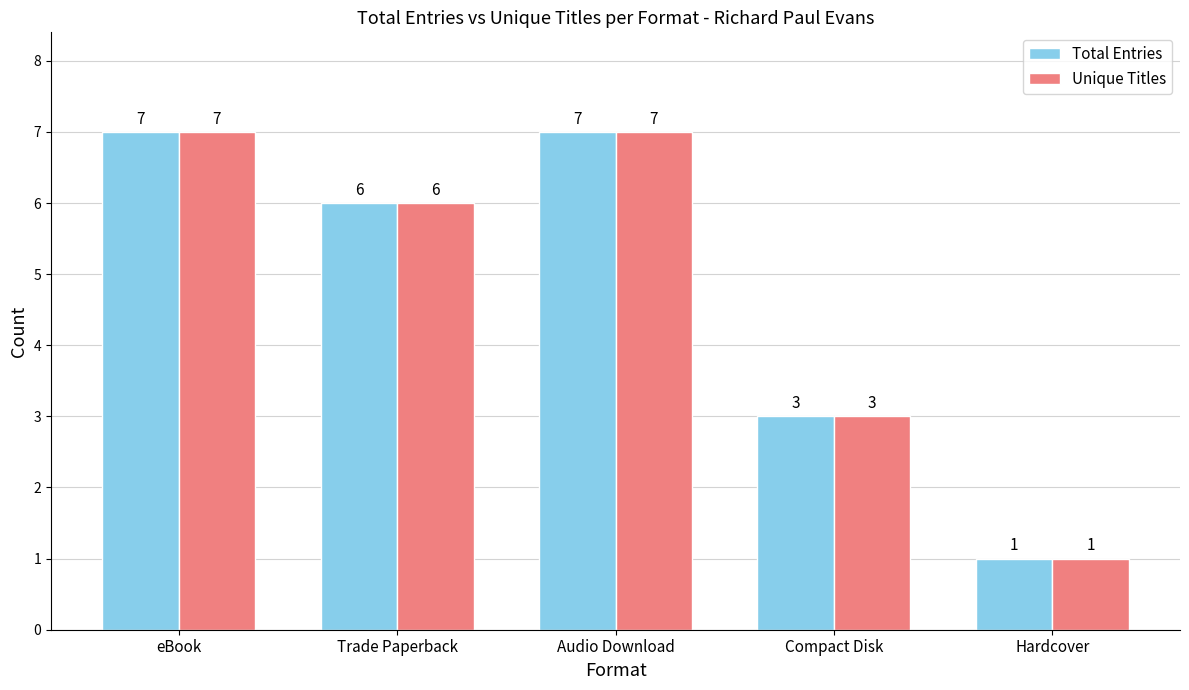

Where does the Total Entries series first go above 6?

eBook